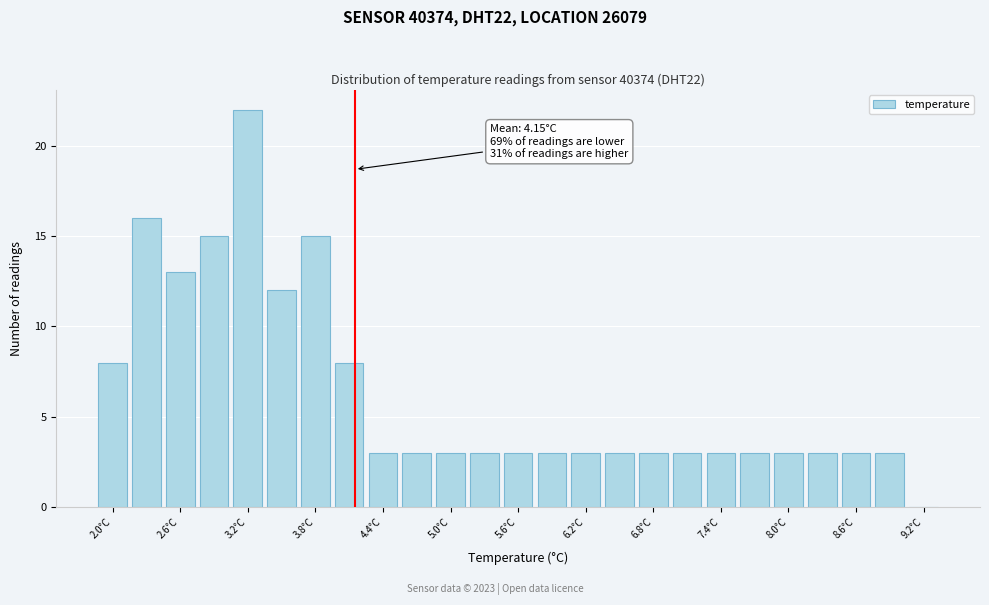

Read against the x-axis, roughly where is the centre of the tallest bar?

3.2